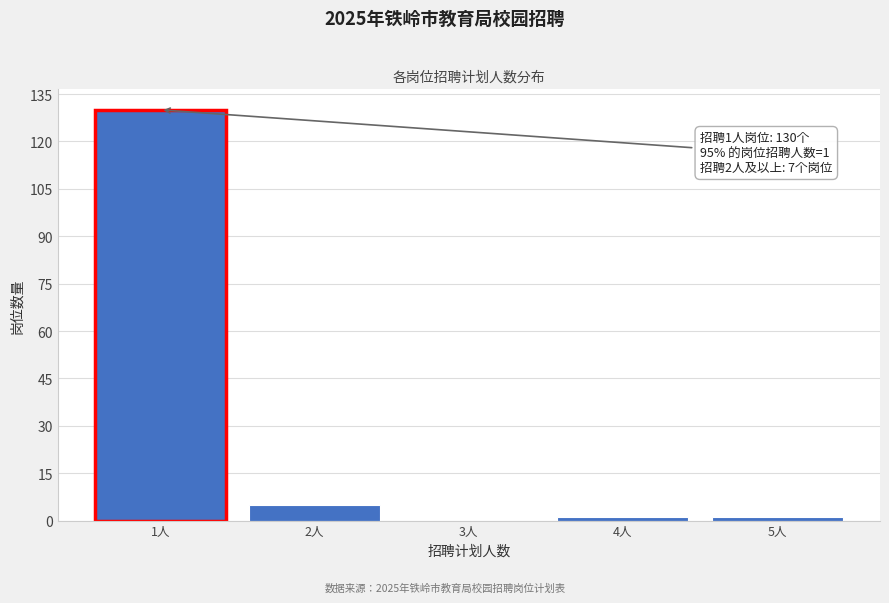

Reading left to right, extract all data points from this chart.

1人=130	2人=5	3人=0	4人=1	5人=1